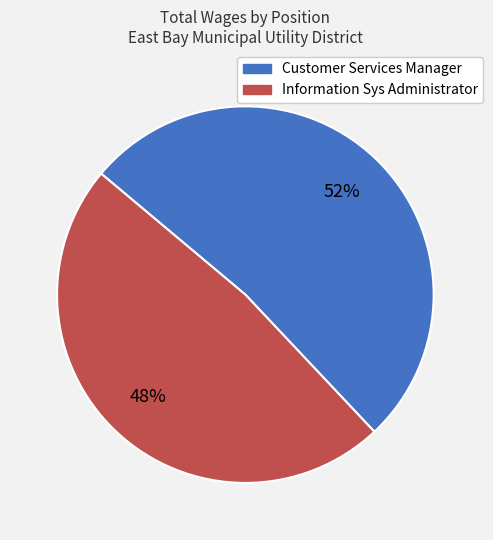

True or false: Information Sys Administrator accounts for 48% of the total.

True